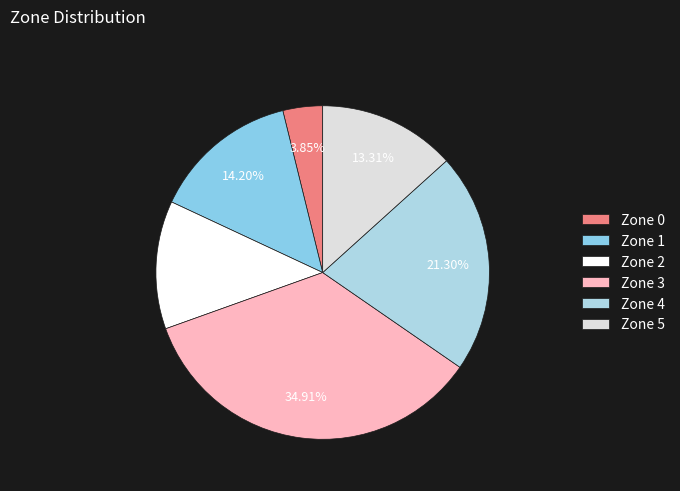

How many slices are in this pie chart?

6